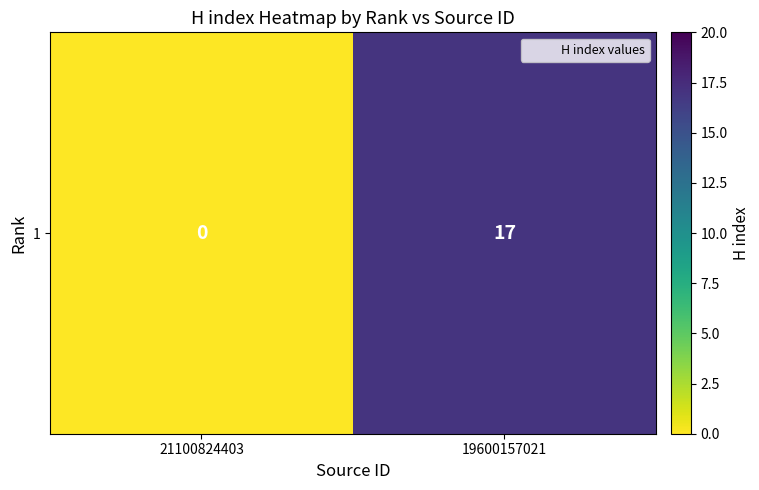

What is the average value?

8